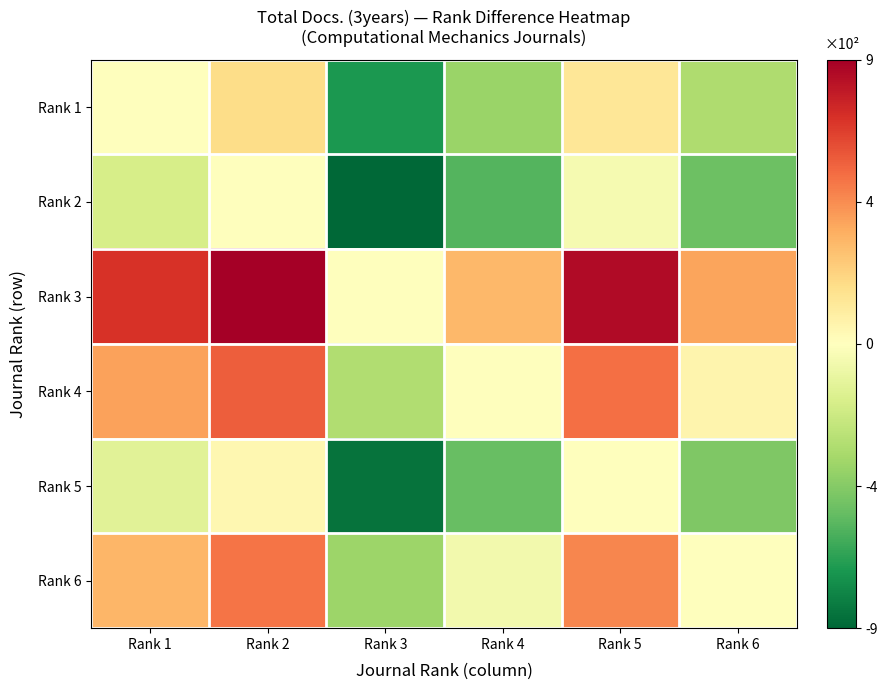

Which category has the lowest value across all series?

Rank 3